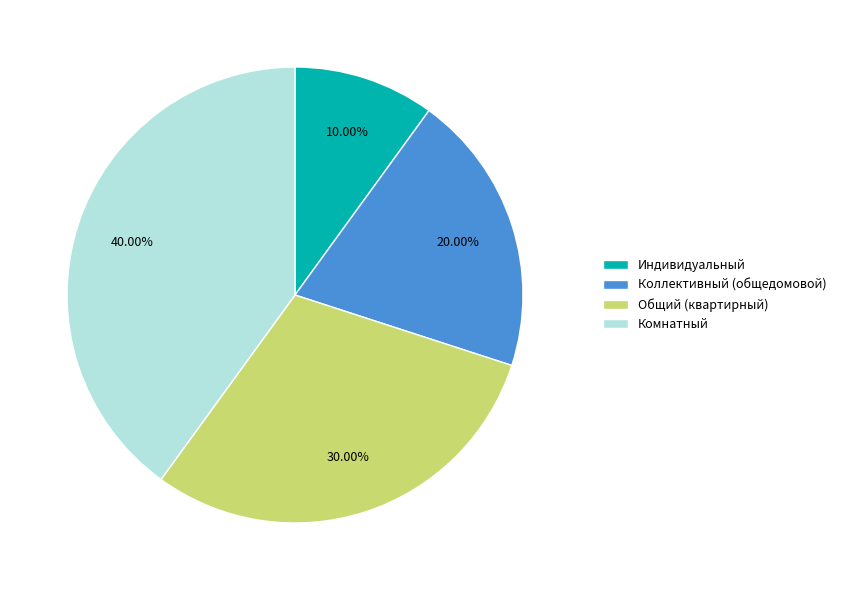

Does Комнатный represent more than half of the total?

No